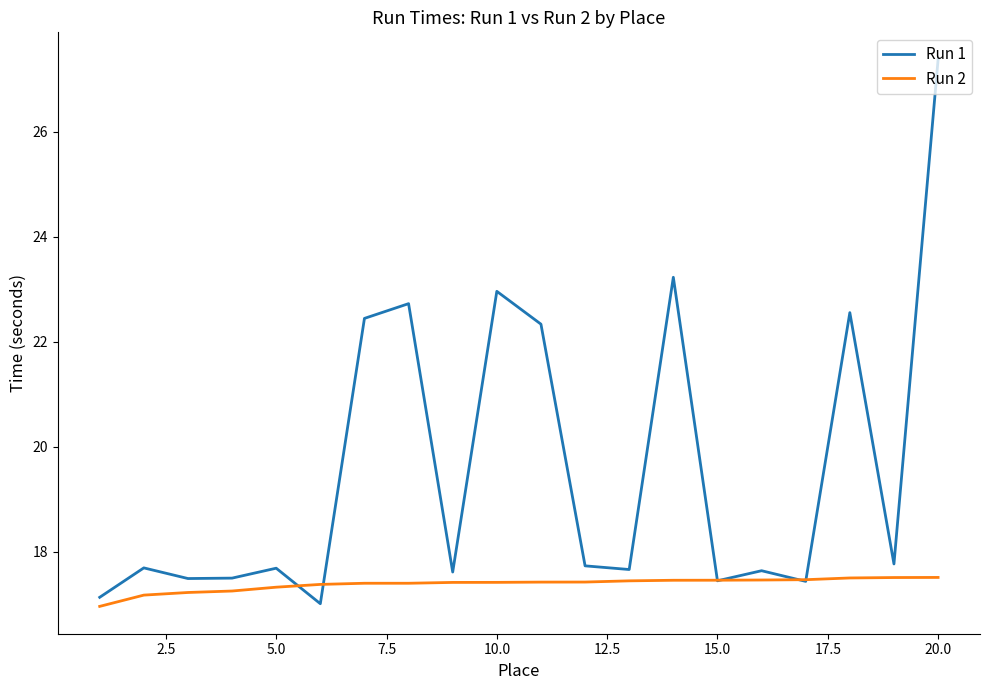

How many lines are shown in the chart?

2